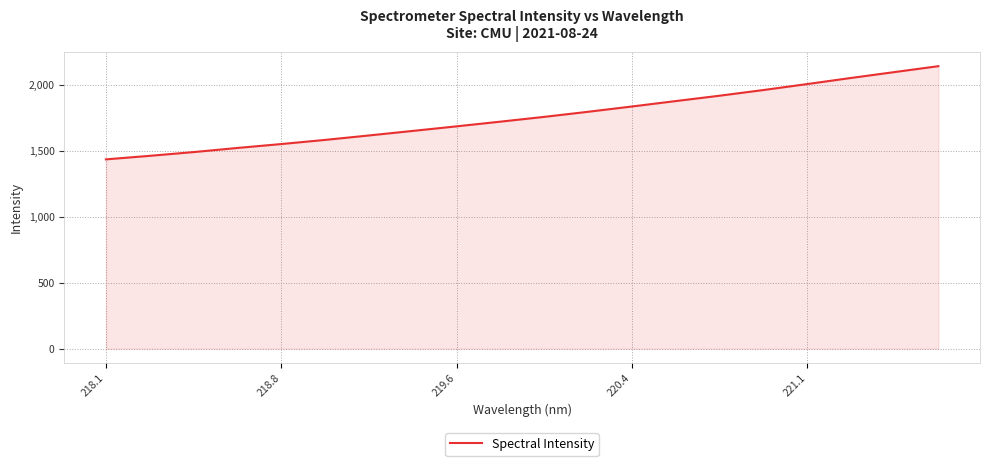

What is the difference between the maximum and minimum values?

706.1